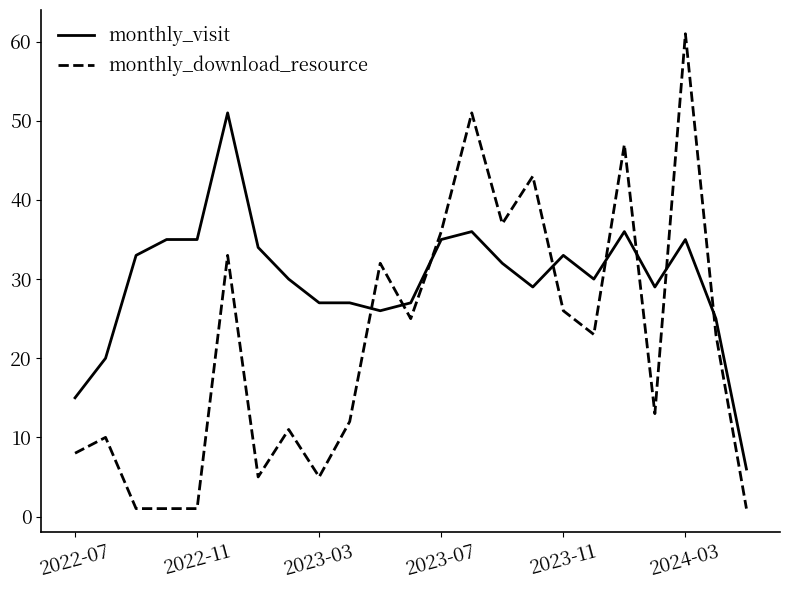

What is the difference between the maximum and minimum values in the monthly_visit series?

45